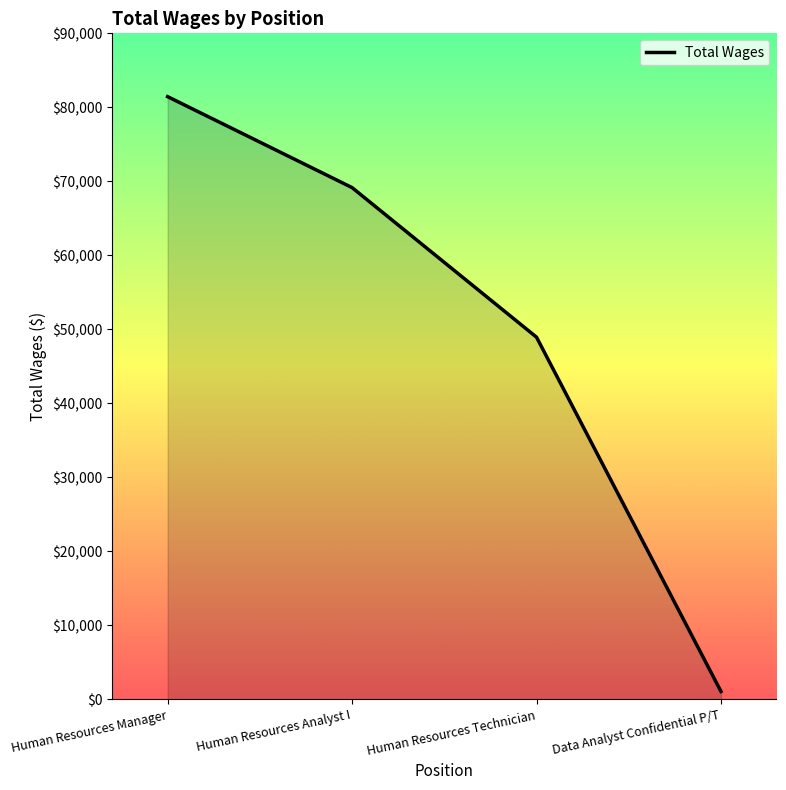

What is the difference between the second highest and minimum values?

68098